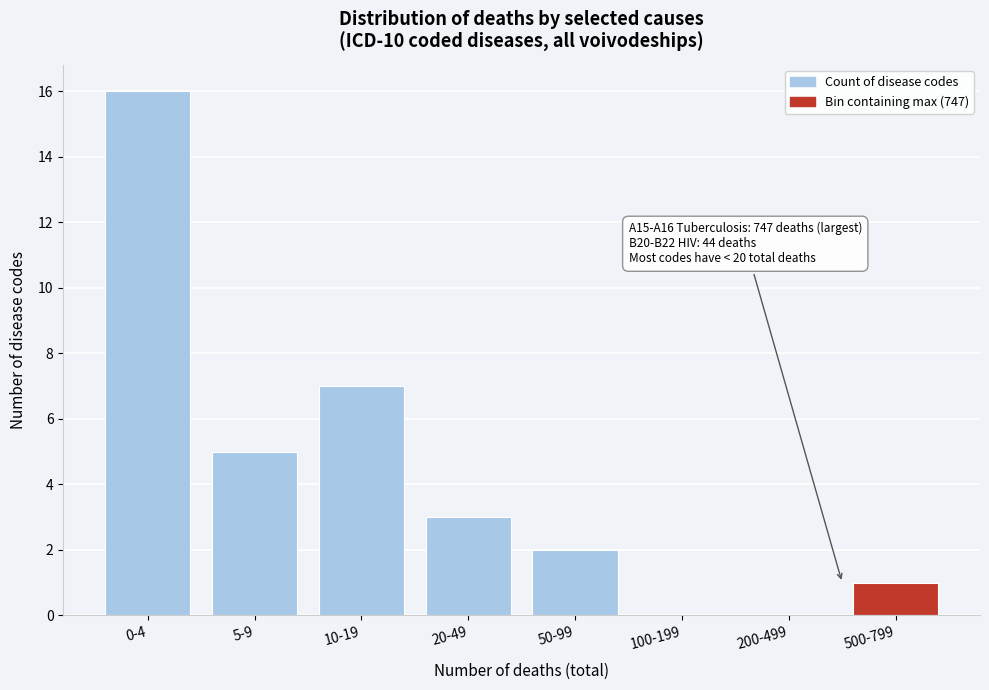

Reading right to left, what are all the values shown in this chart?

500-799=1	200-499=0	100-199=0	50-99=2	20-49=3	10-19=7	5-9=5	0-4=16